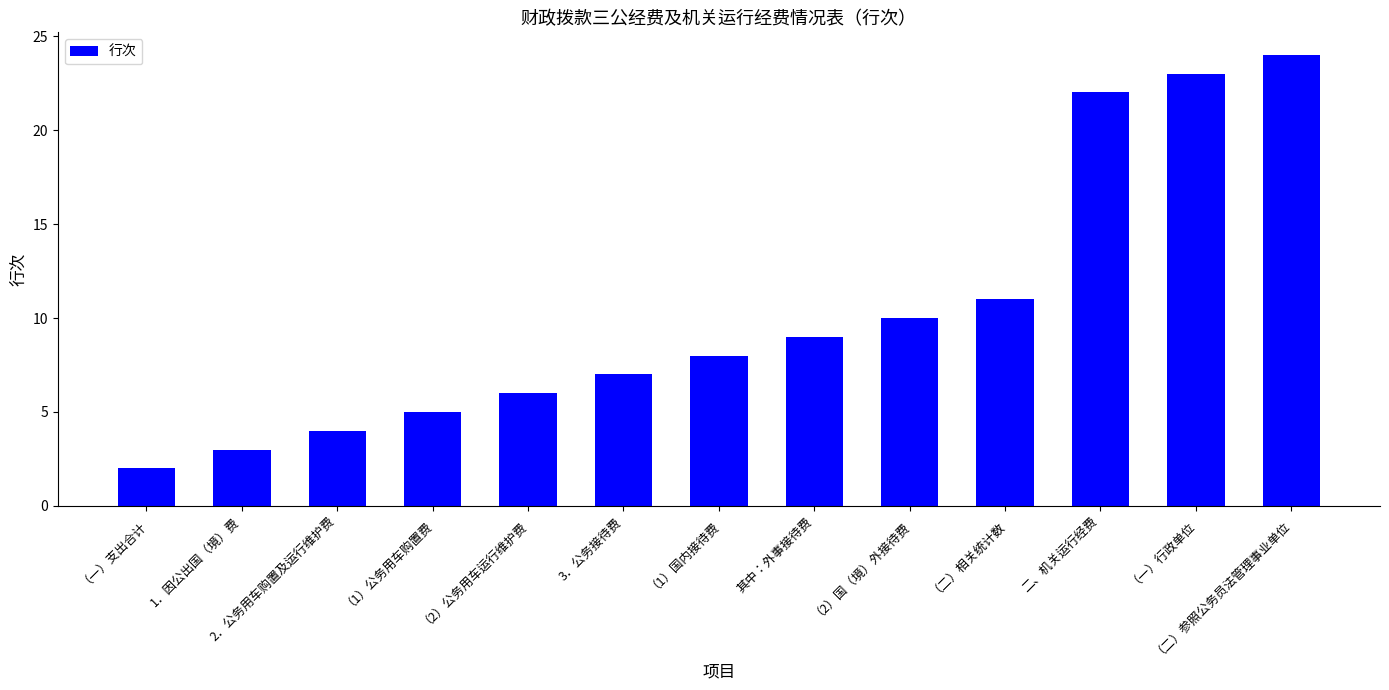

Count the number of categories in the chart.

13